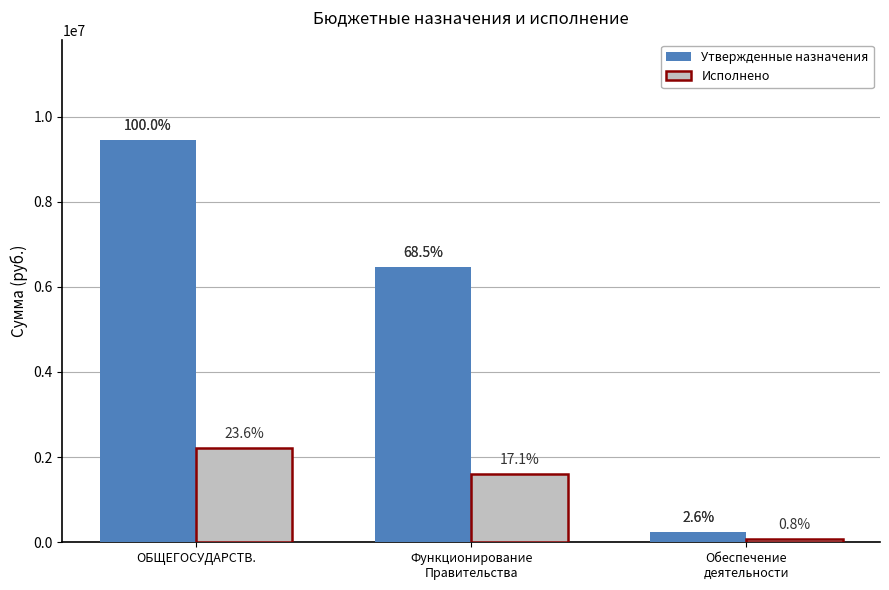

Which has a higher value, Функционирование
Правительства or ОБЩЕГОСУДАРСТВ.?

ОБЩЕГОСУДАРСТВ.